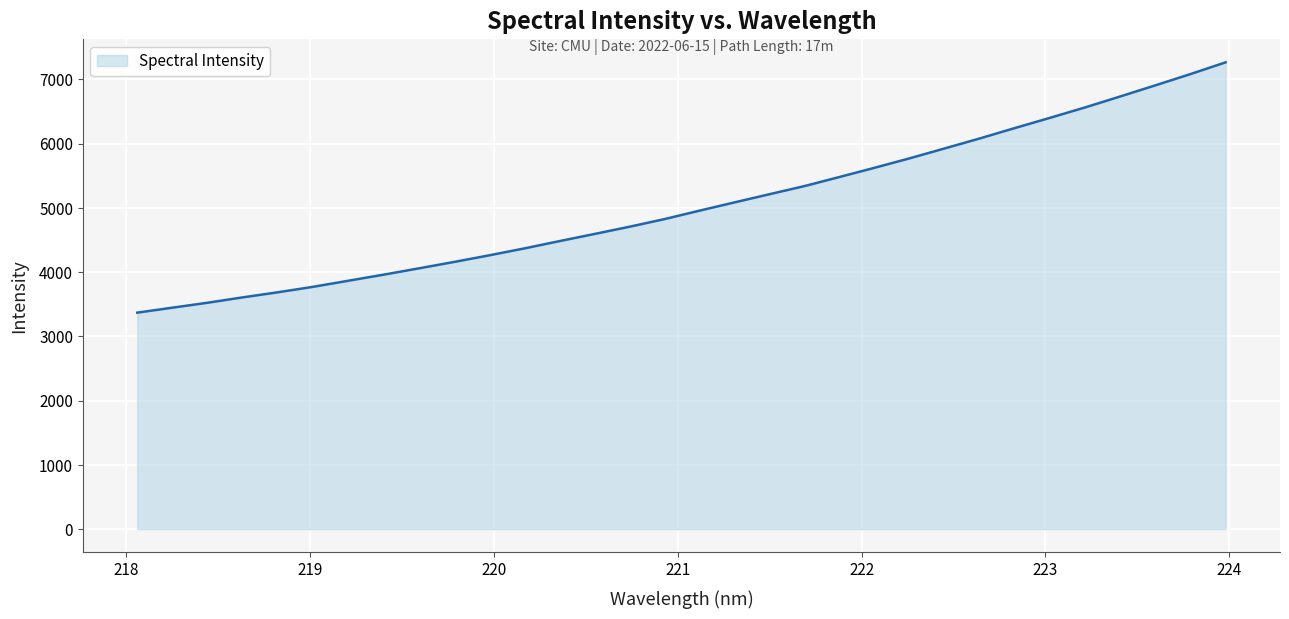

Does the chart display data point markers on the line(s)?

No